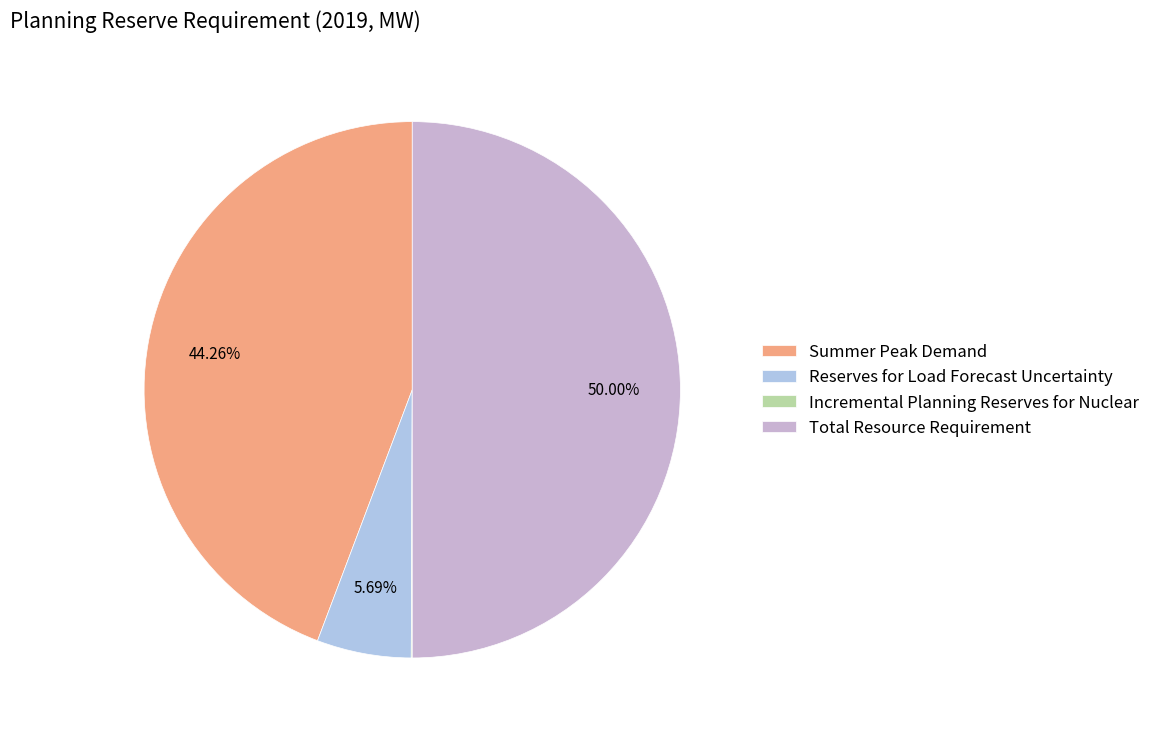

To the nearest percent, what is the average slice percentage?

25%